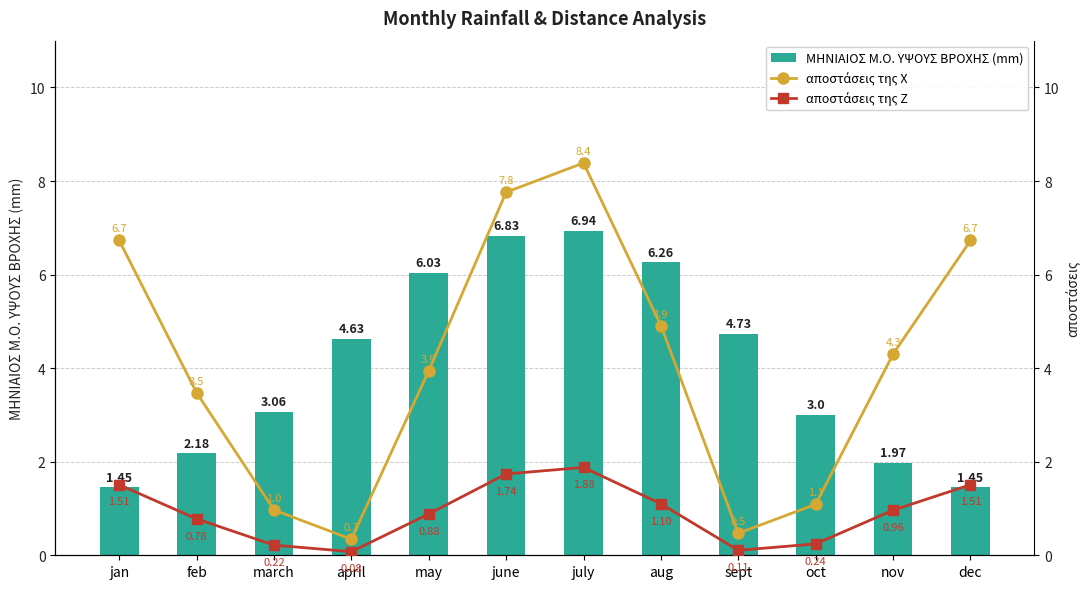

What is the lowest value of the αποστάσεις της Ζ series?

0.1